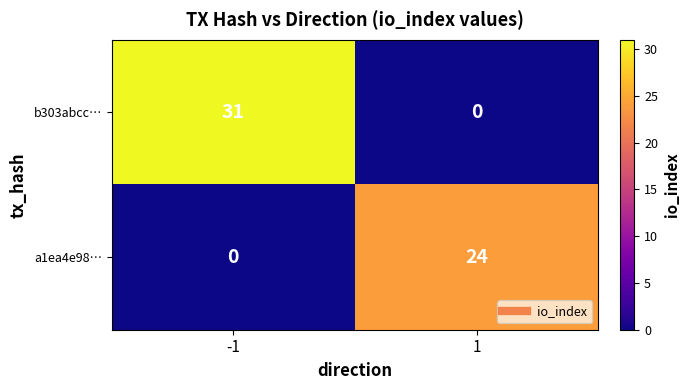

At which category is the sum across all series the highest?

-1